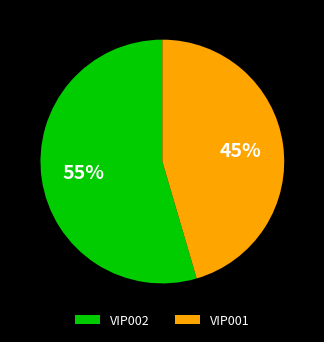

Is it true that VIP002 is 44% of the pie?

False